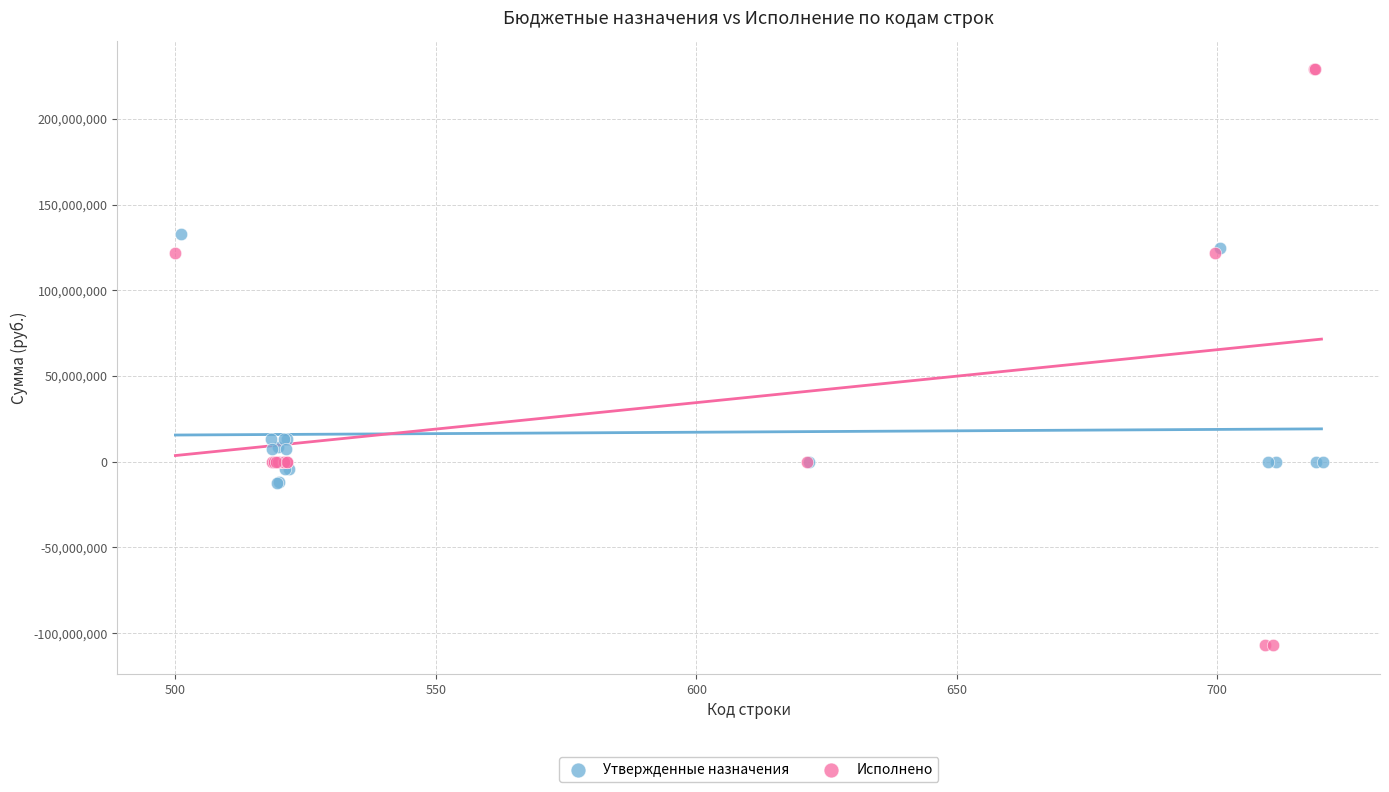

Which series has the widest spread of Y values?

Исполнено